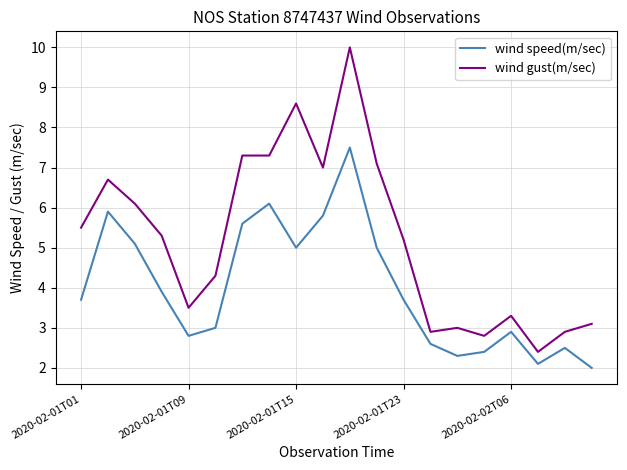

Which series has the largest total across all categories?

wind gust(m/sec)